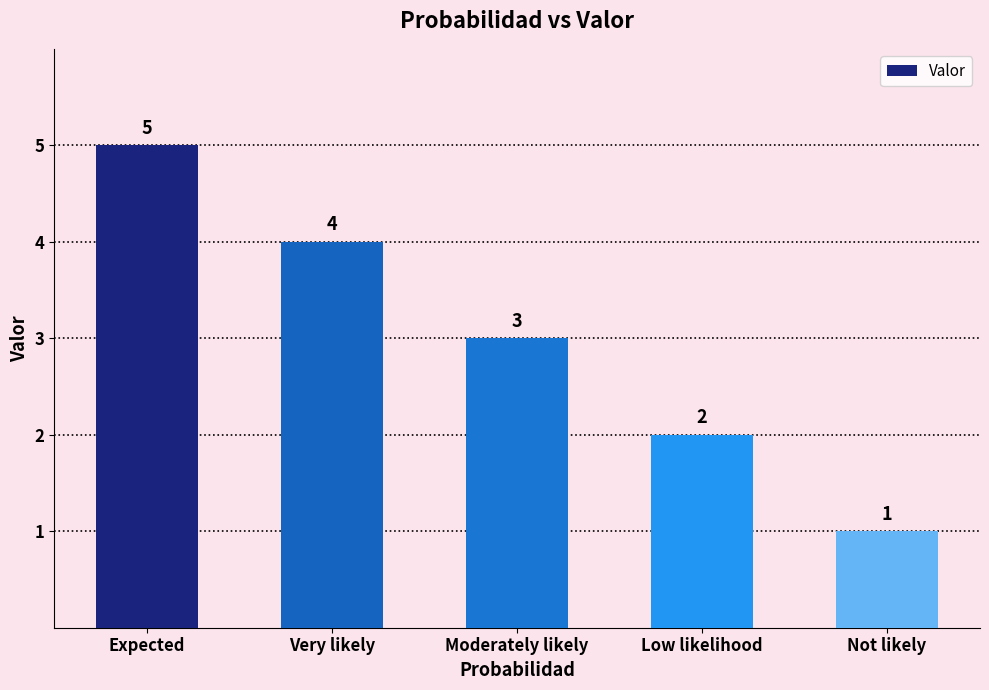

What is the change in value from Moderately likely to Low likelihood?

-1